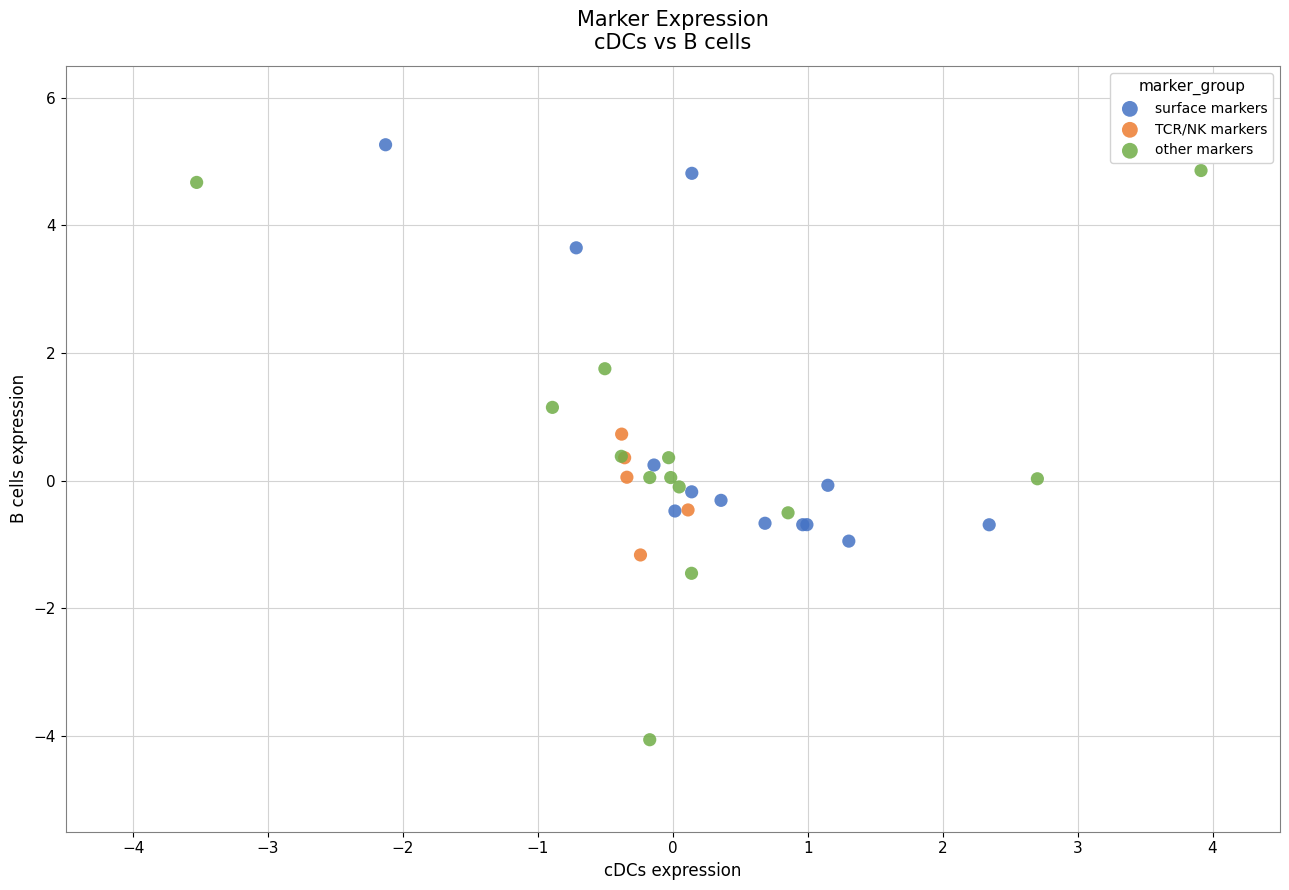

What are all the series names shown in the legend?

surface markers, TCR/NK markers, other markers